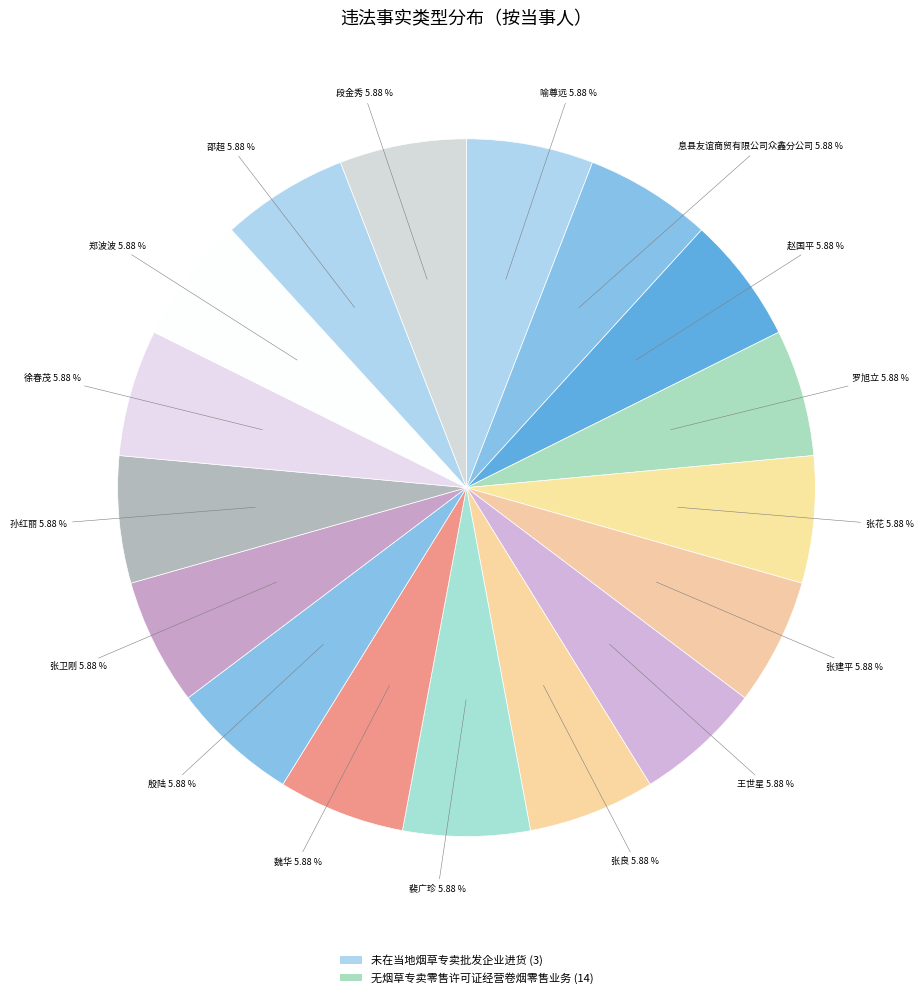

How many segments does this pie chart have?

17